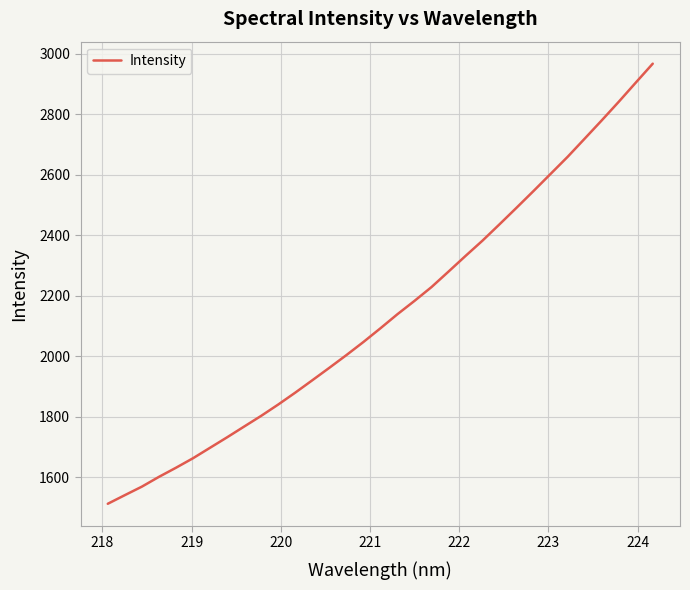

Reading right to left, extract all data points from this chart.

2967.4	2904.6	2841.3	2779.9	2719.7	2659.6	2603.3	2546.8	2491.4	2436.7	2382.7	2331.9	2280.2	2228.9	2183.2	2139.2	2092.6	2047.2	2003.9	1962.0	1920.7	1879.9	1840.6	1803.1	1767.7	1732.2	1697.6	1663.0	1631.5	1601.4	1569.1	1540.9	1512.4